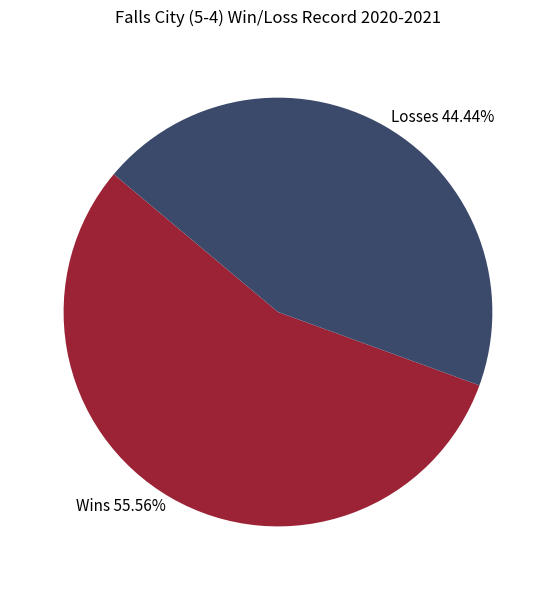

Does Losses account for over 50% of the chart?

No